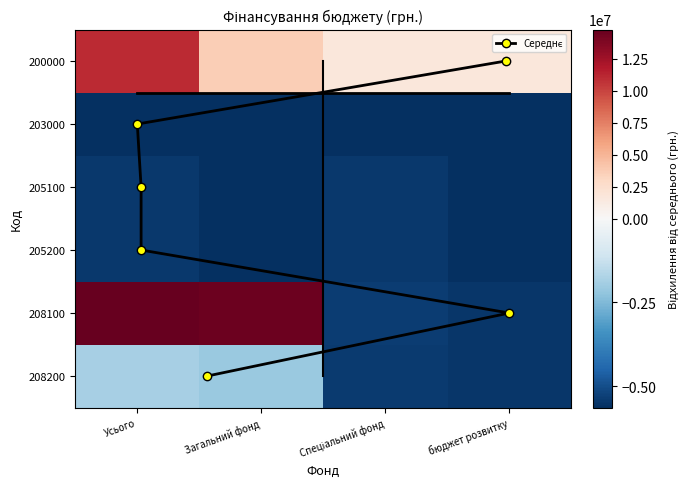

Which series has the widest spread of values?

208100